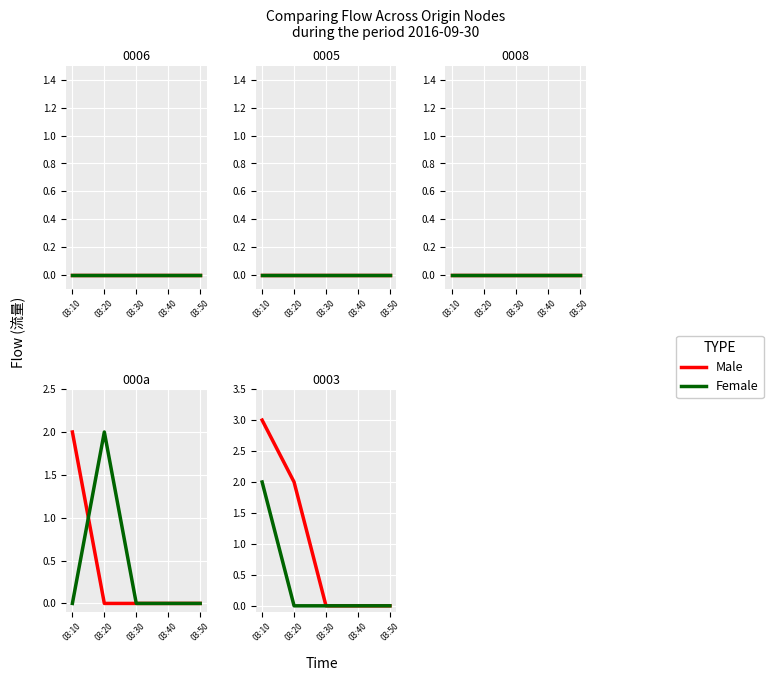

At 03:50, list the series in order from largest to smallest.

Male, Female